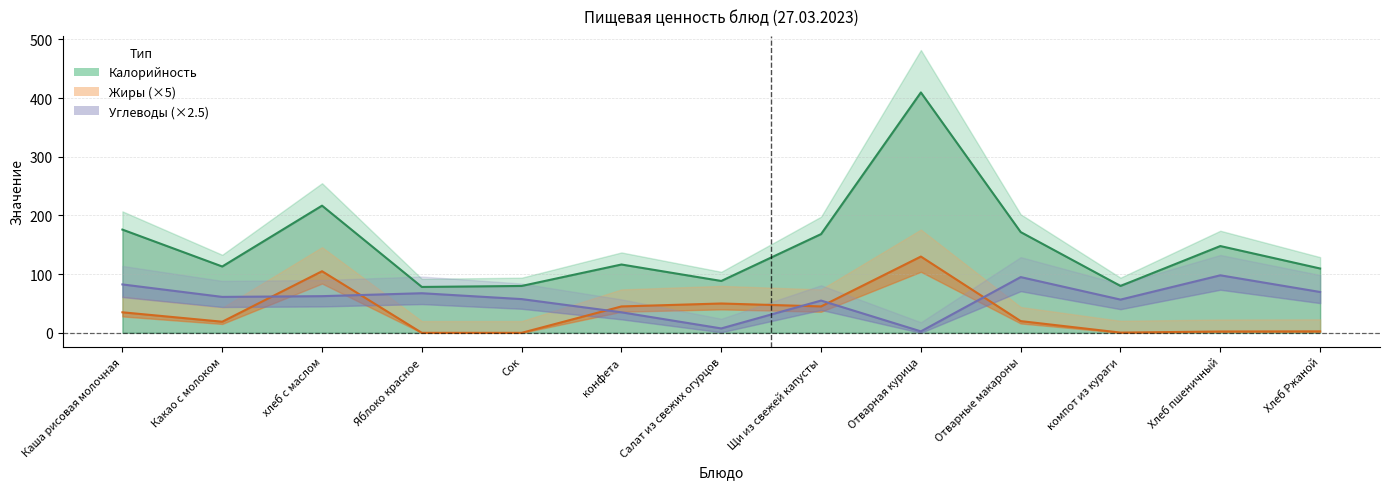

The value of Углеводы at хлеб с маслом is 105.6. True or false?

False